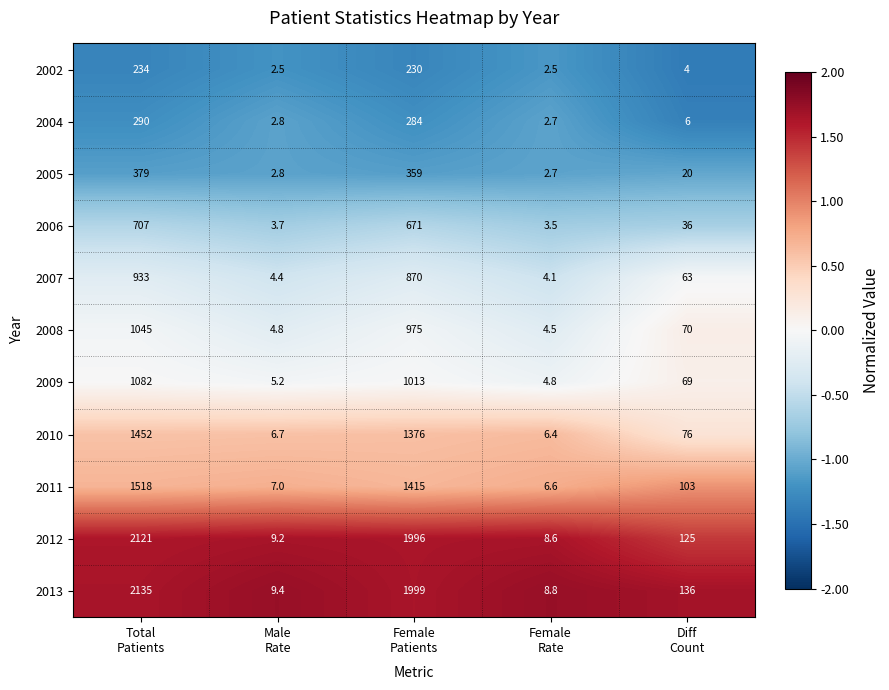

Which series has the widest spread of values?

2013